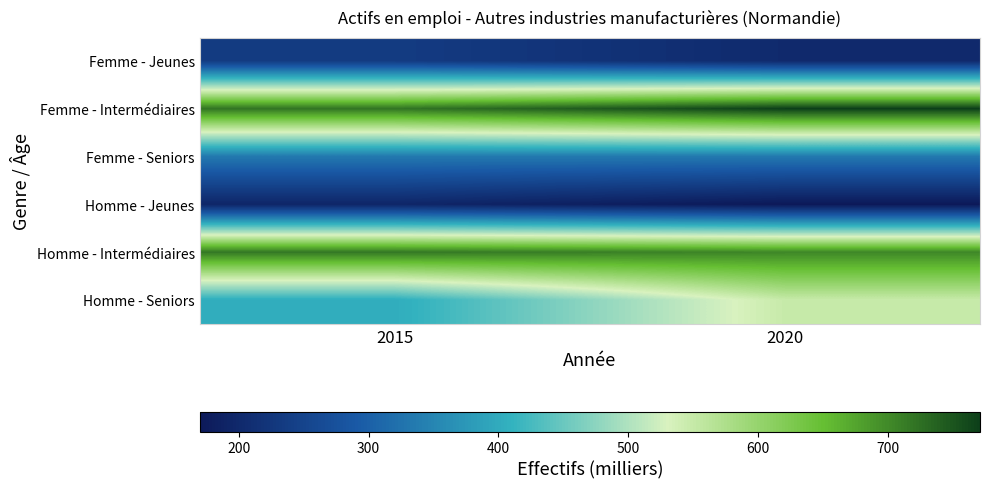

Which series changed the most between 2015 and 2020?

Homme - Seniors